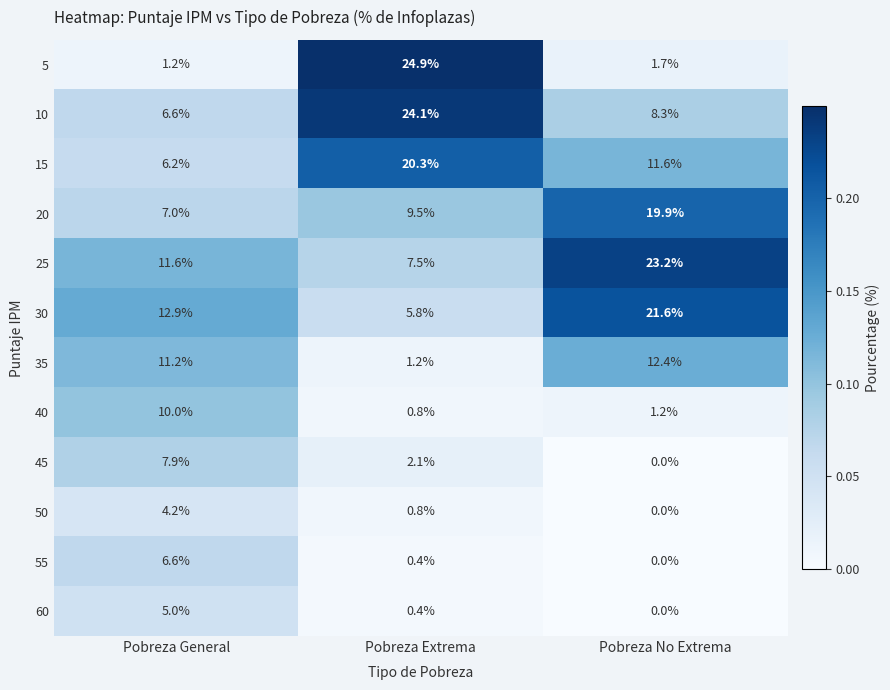

What is the difference between the maximum and minimum values in the 60 series?

5.0